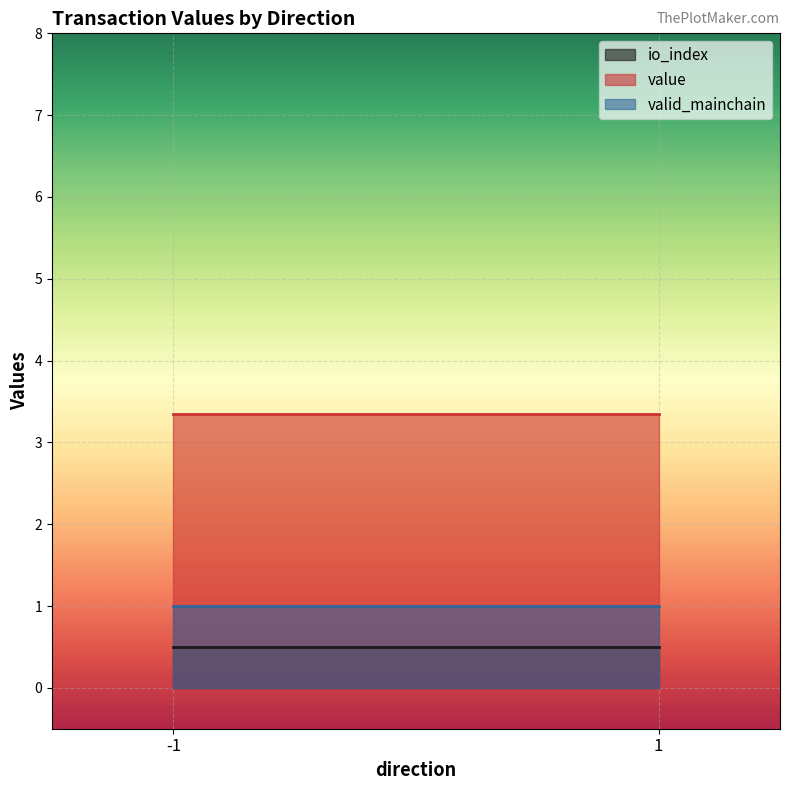

What are all the series names shown in the legend?

io_index, value, valid_mainchain